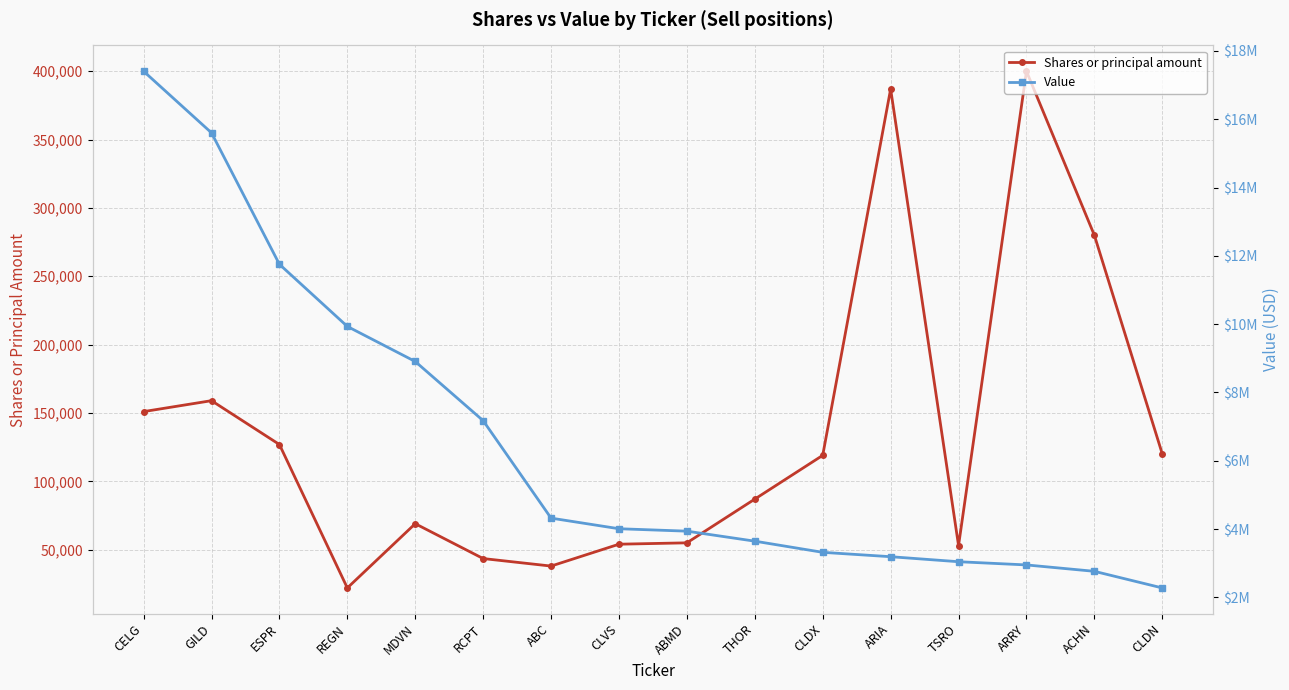

What is the maximum value shown in the chart?

17407000